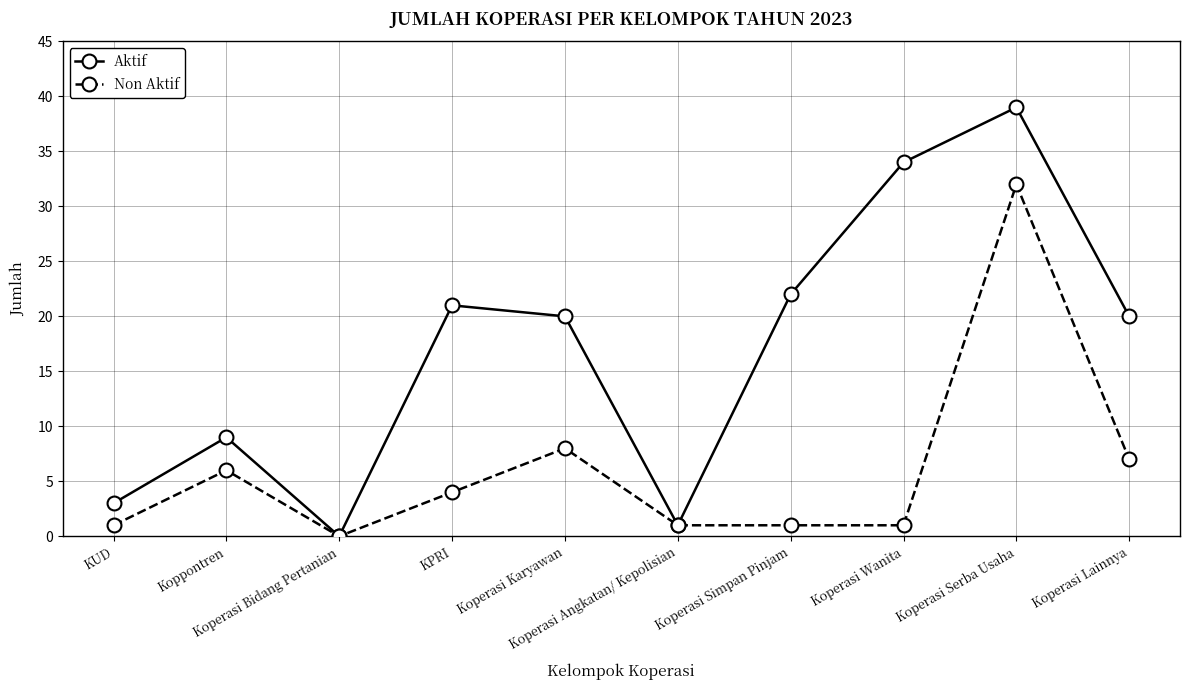

At which label does Aktif reach its peak?

Koperasi Serba Usaha